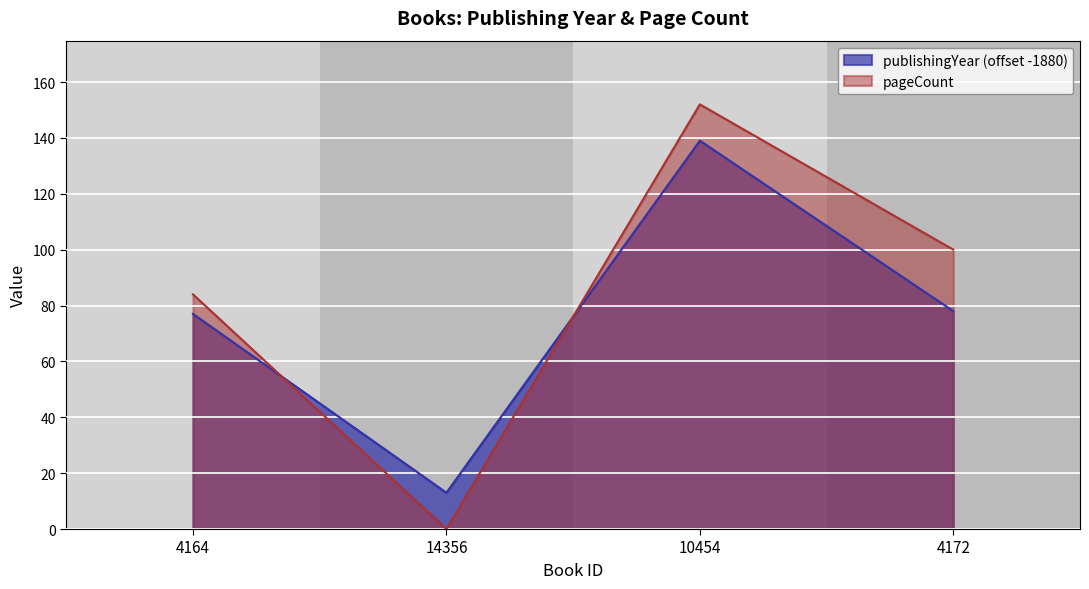

Which category has the lowest value across all series?

14356